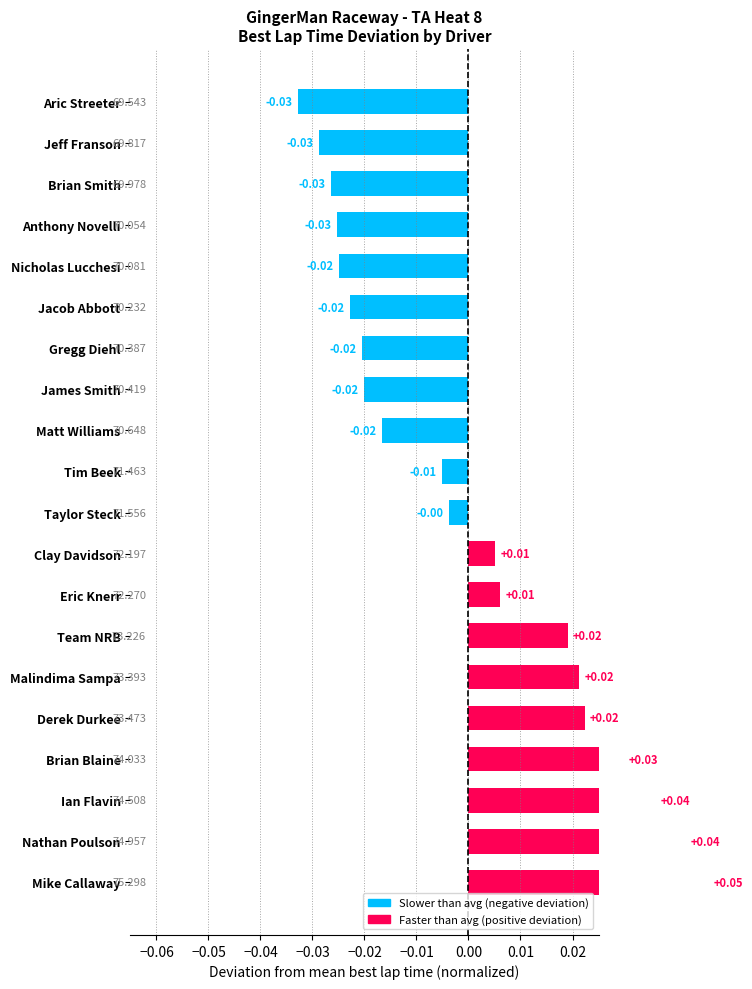

Between Tim Beek and Brian Blaine, which is larger?

Brian Blaine